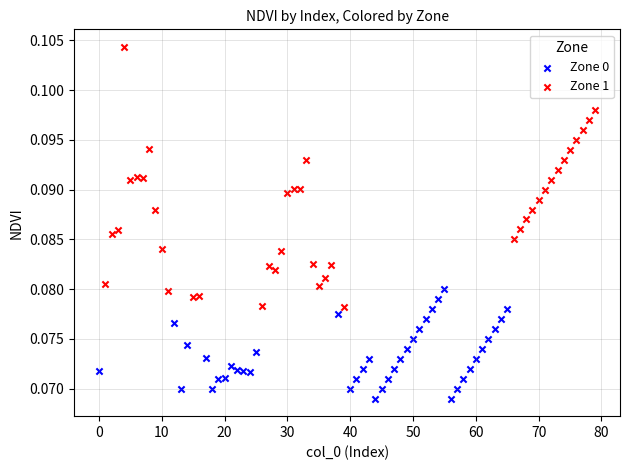

Which series contains the lowest Y value?

Zone 0